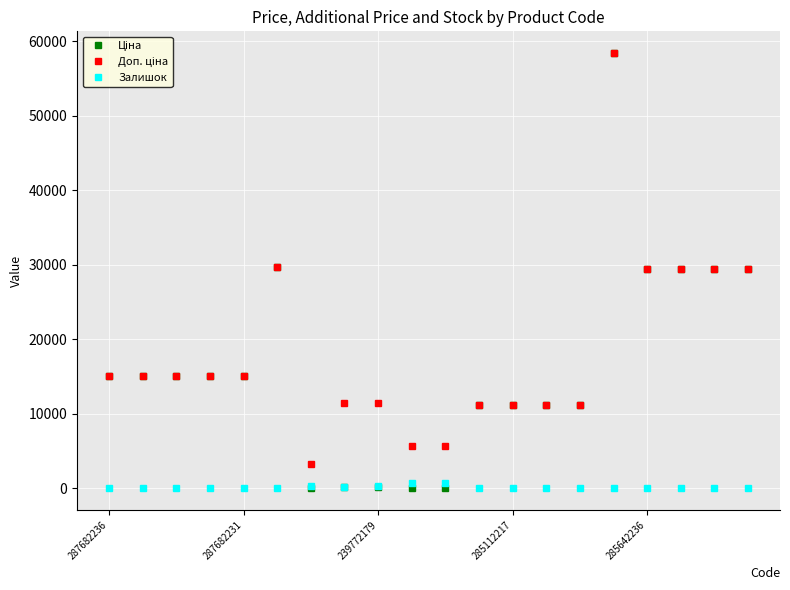

At which label does Ціна reach its peak?

15